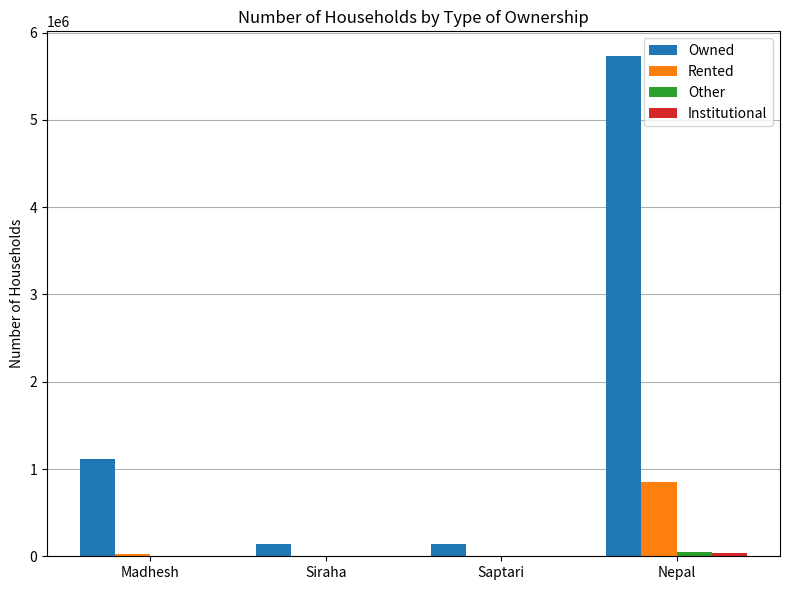

Which series changed the most between Saptari and Nepal?

Owned